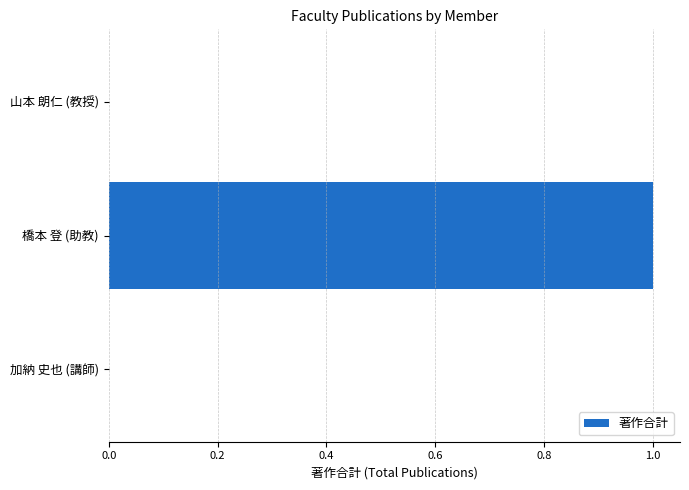

The chart shows a value of -1 at 山本 朗仁 (教授). True or false?

False